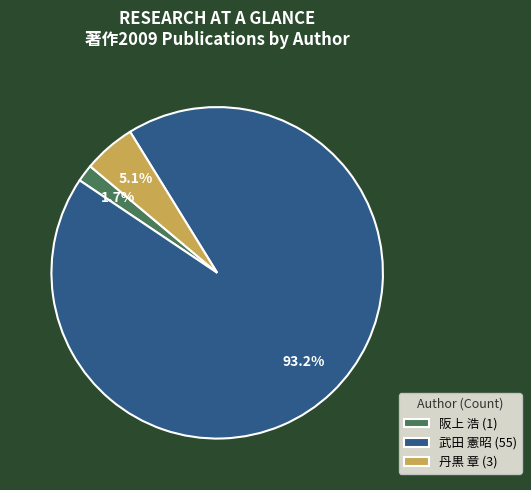

Which slice is the smallest?

阪上 浩 (1)